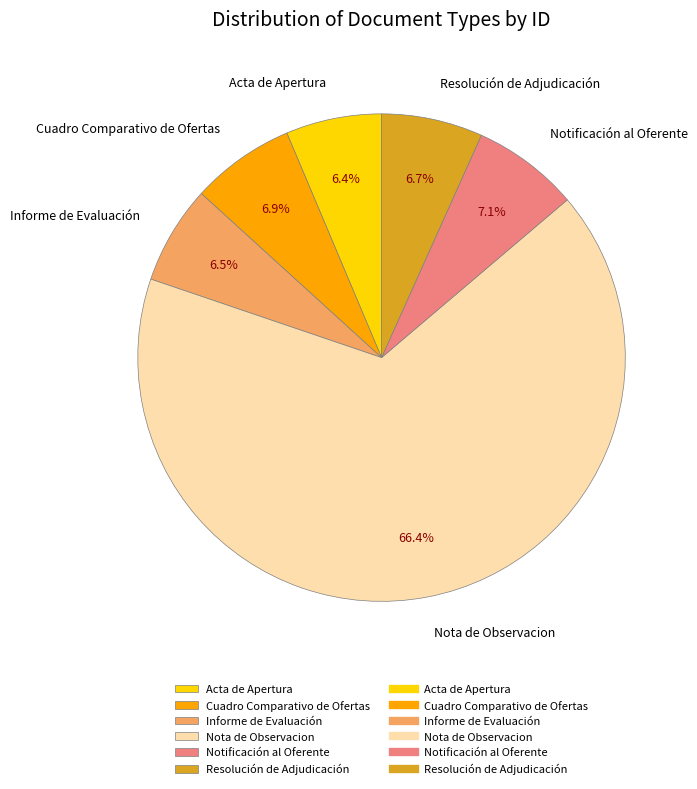

How many slices are in this pie chart?

6